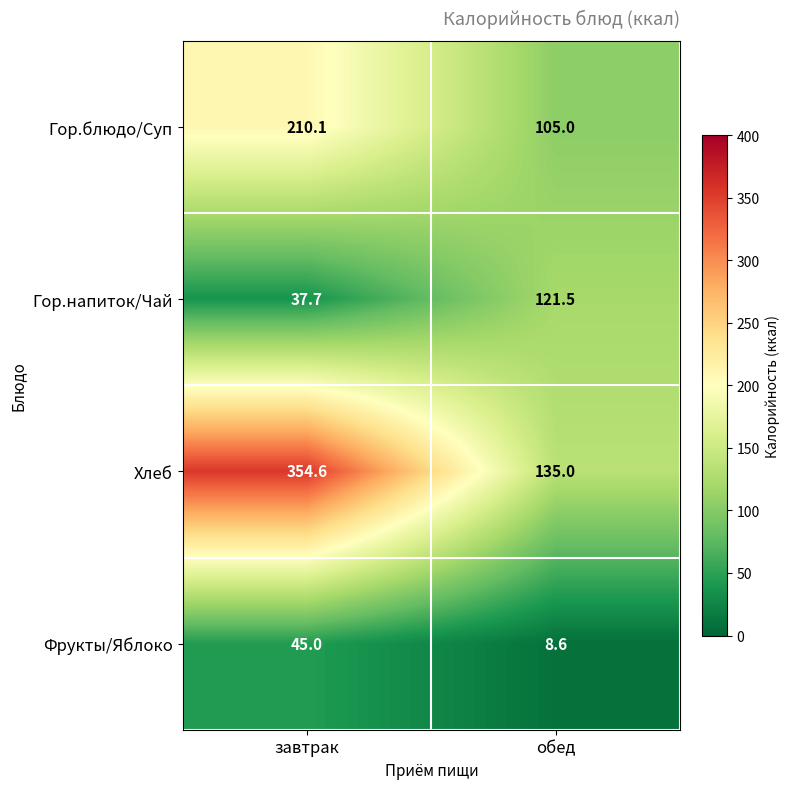

Reading right to left, what are all the values shown in this chart?

Гор.блюдо/Суп: 105.0	210.1
Гор.напиток/Чай: 121.5	37.7
Хлеб: 135.0	354.6
Фрукты/Яблоко: 8.6	45.0